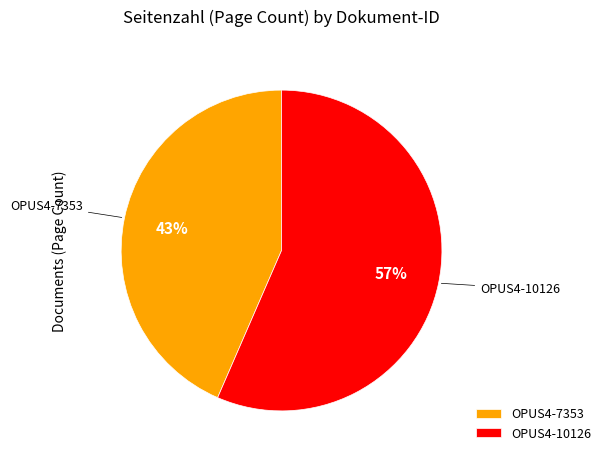

Rank the categories by value from highest to lowest.

OPUS4-10126, OPUS4-7353